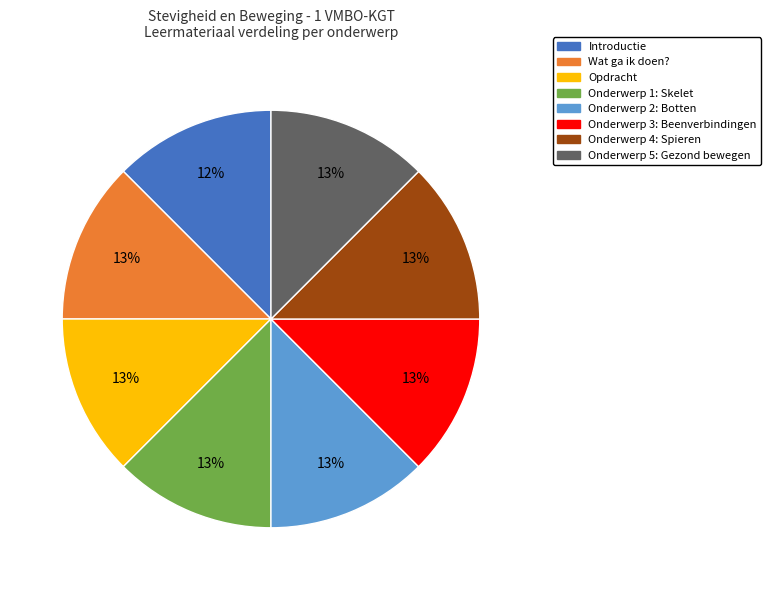

Is the sum of Onderwerp 2: Botten and Onderwerp 1: Skelet greater than half?

No